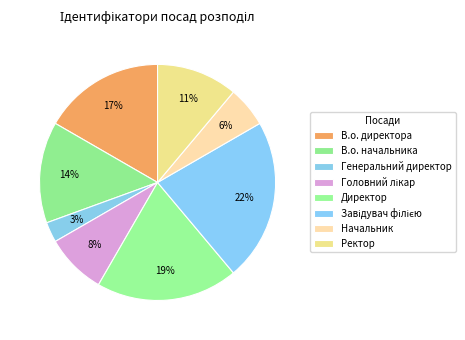

How many segments does this pie chart have?

8